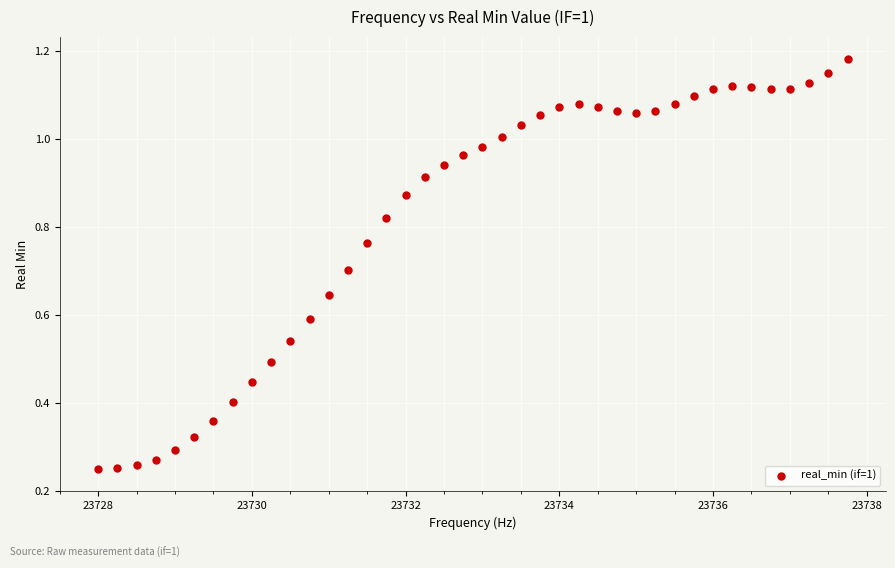

What is the range of X values (max minus min)?

9.8